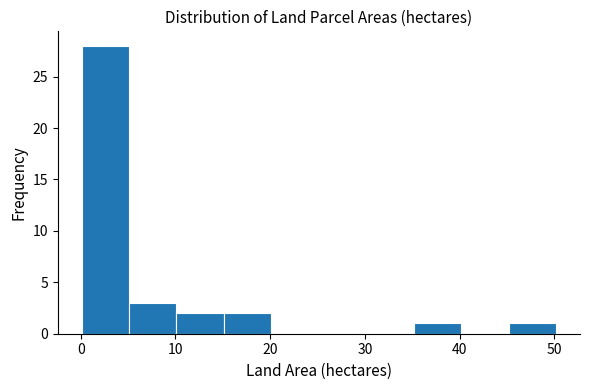

What is the height of the bar covering 10 to 15 on the x-axis? Neither the bar edges nor the heights are printed on the chart, so give them approximately, as read against the axes.

2